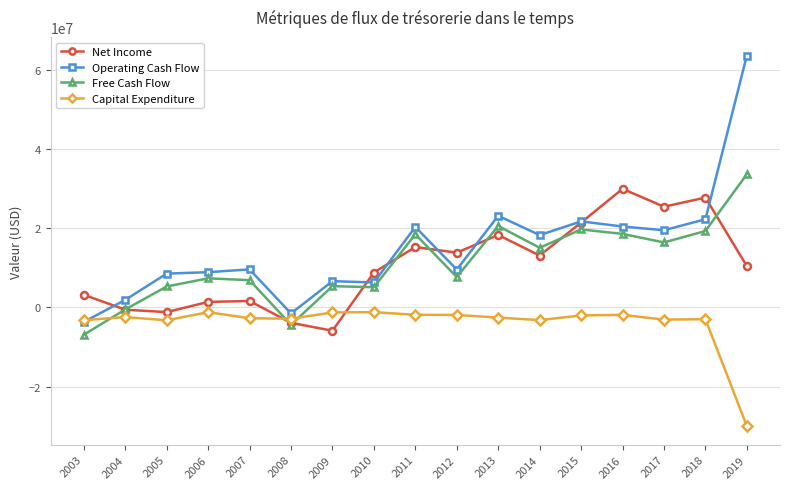

Which series has the widest spread of values?

Operating Cash Flow